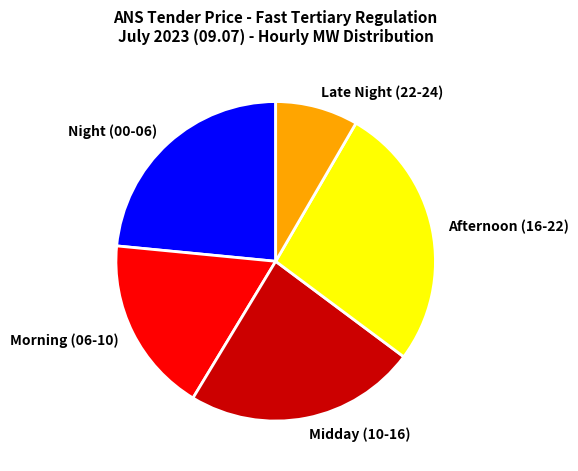

Is it true that Night (00-06) is 23% of the pie?

True